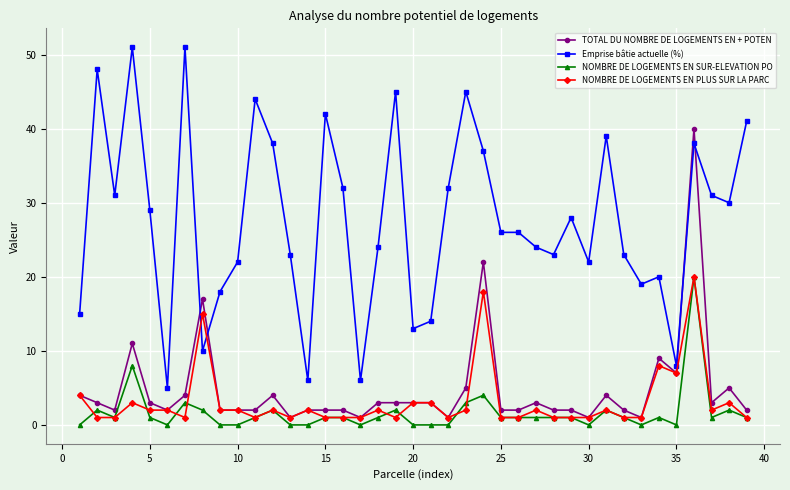

How many data points does each series have?

39